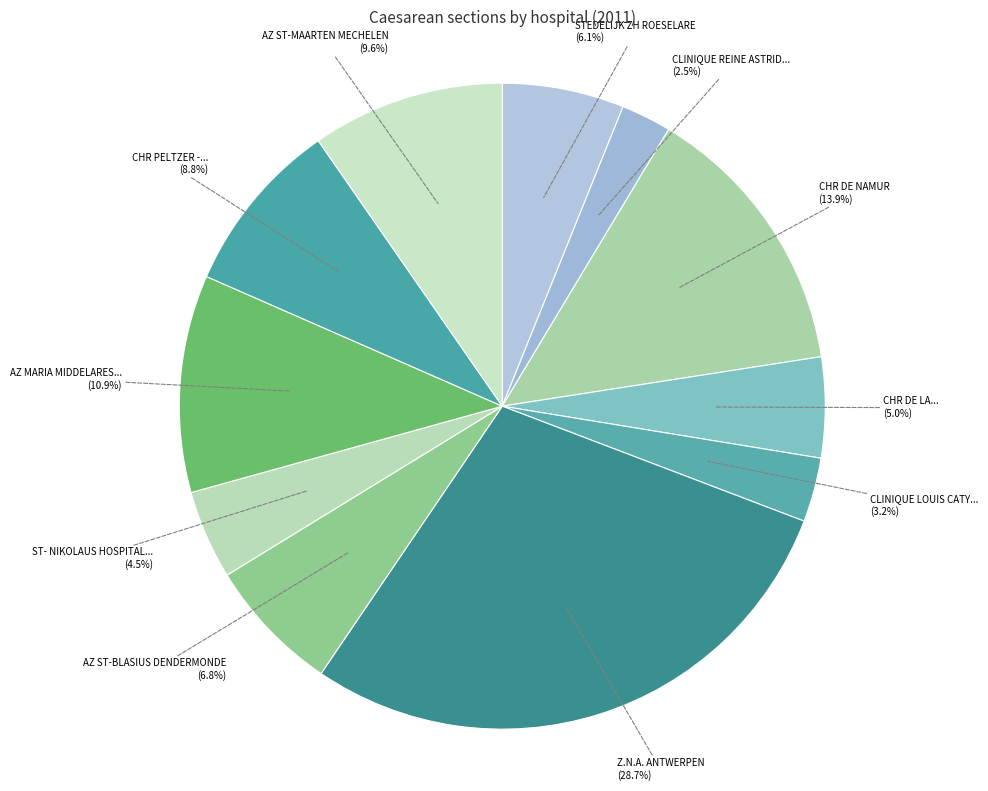

Count the number of slices in the pie.

11